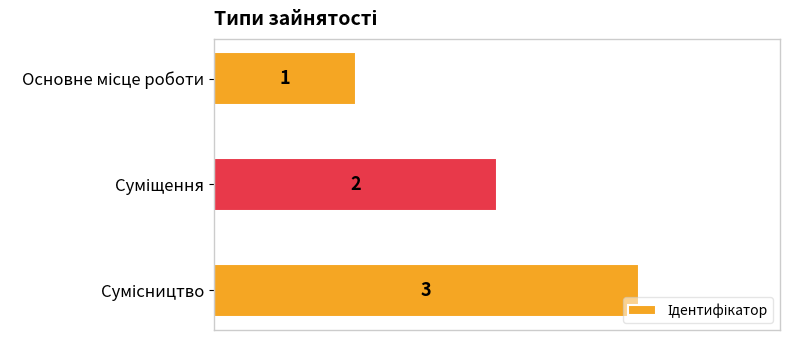

What is the value of the 3rd bar from the top?

3